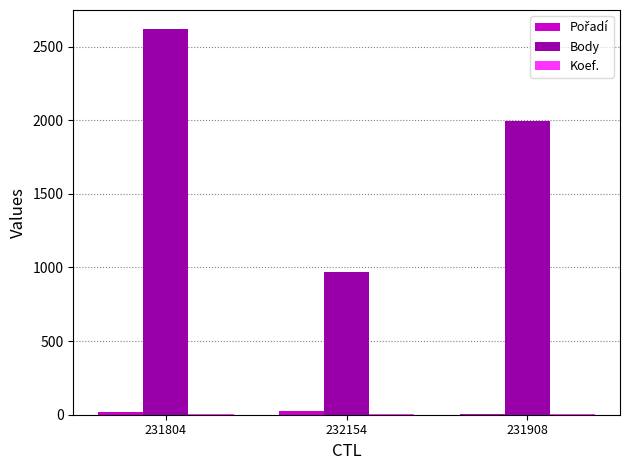

At which category is the sum across all series the highest?

231804